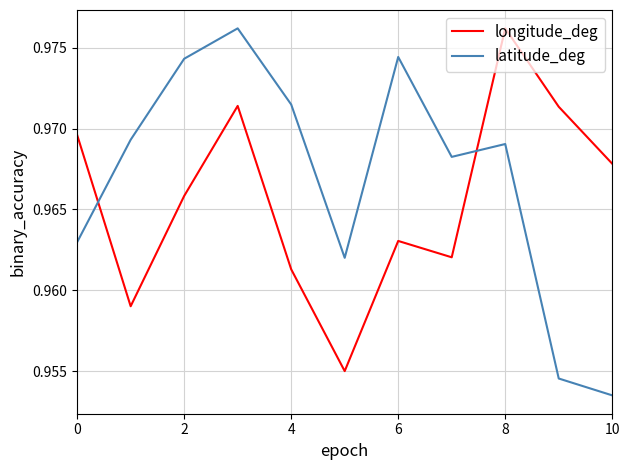

At how many categories does at least one series exceed 0?

11